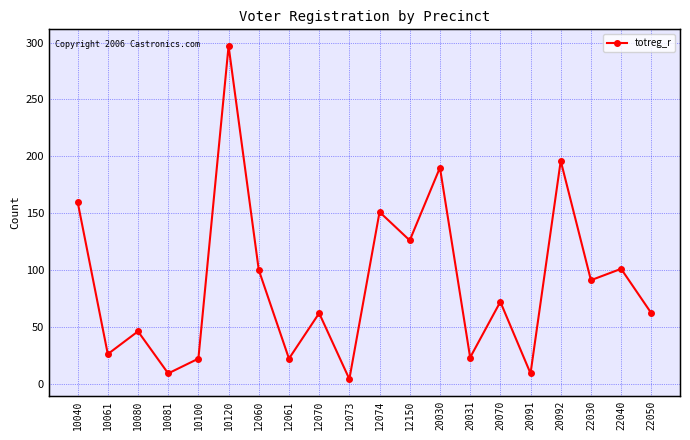

What is the difference between the values at 20092 and 20091?

187